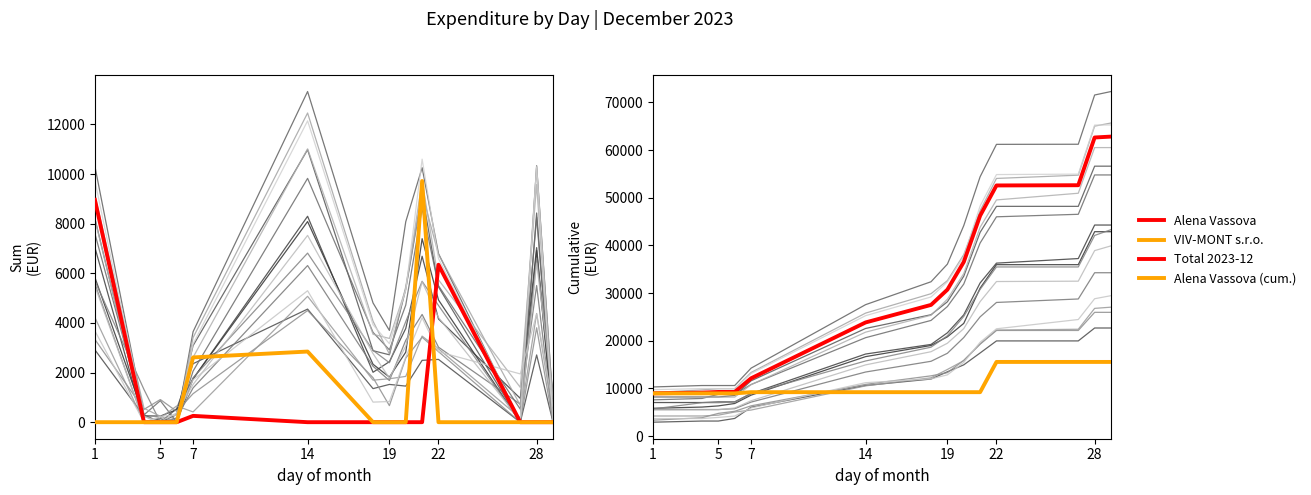

What is the value of the Total 2023-12 point at the 12th from the left?

52634.0